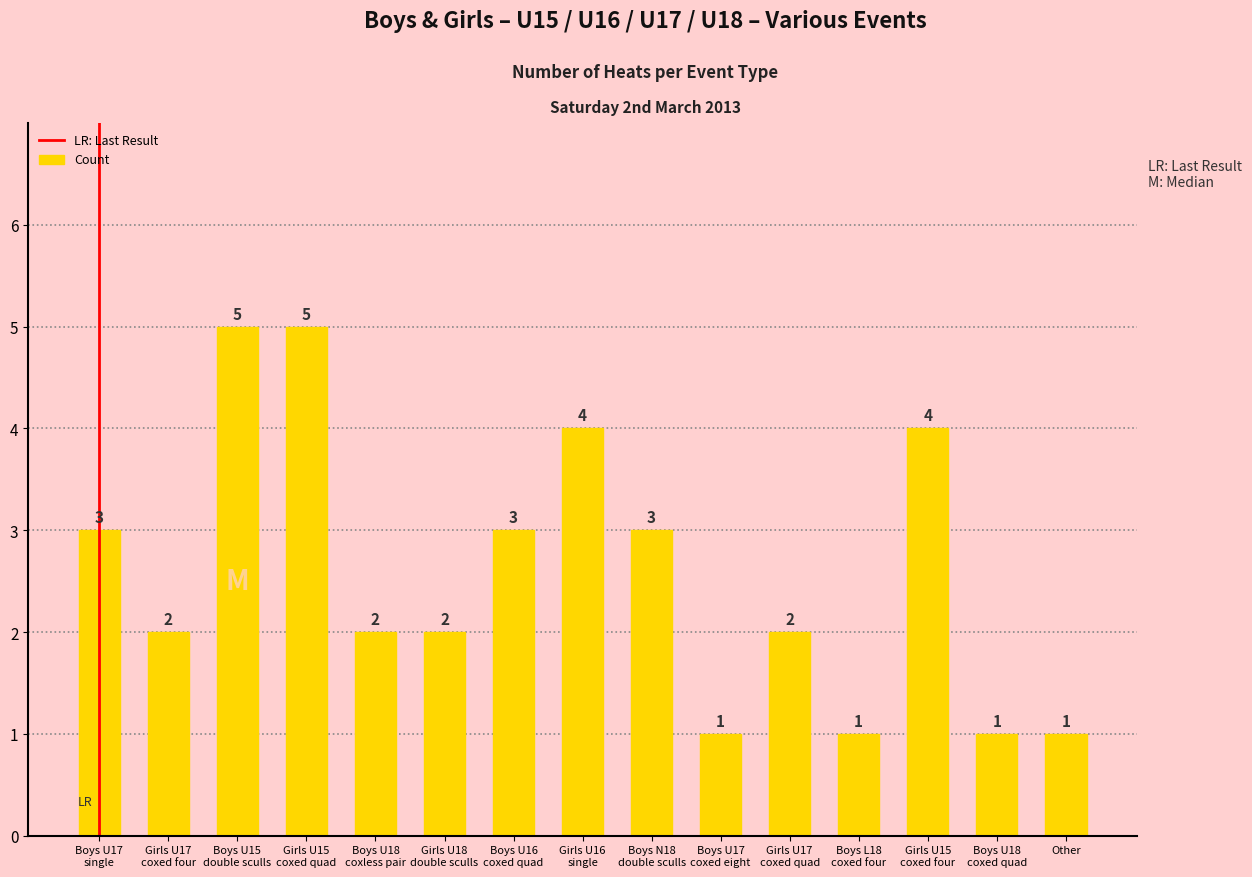

What is the average value?

3